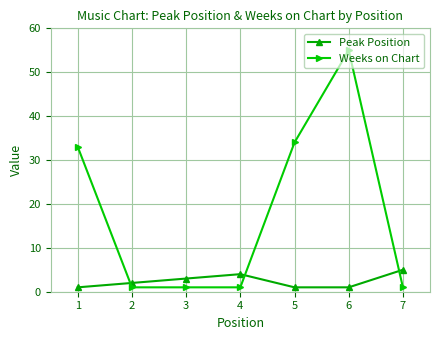

List the series in order of their peak value, highest first.

Weeks on Chart, Peak Position